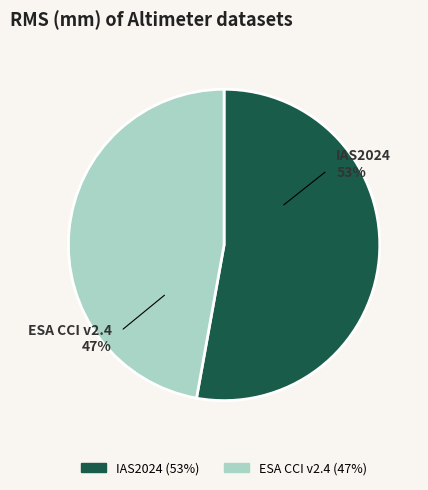

Is the sum of ESA CCI v2.4 and IAS2024 greater than half?

Yes